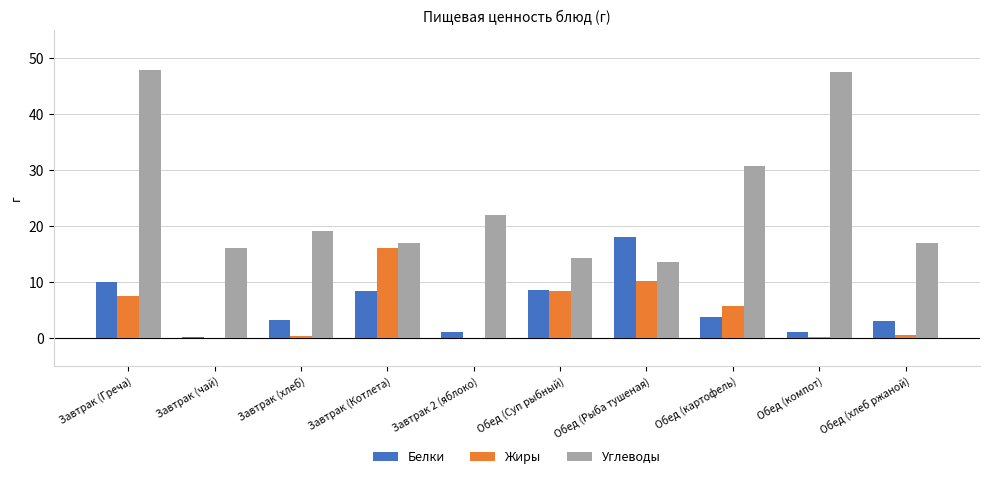

Which series has the largest total across all categories?

Углеводы